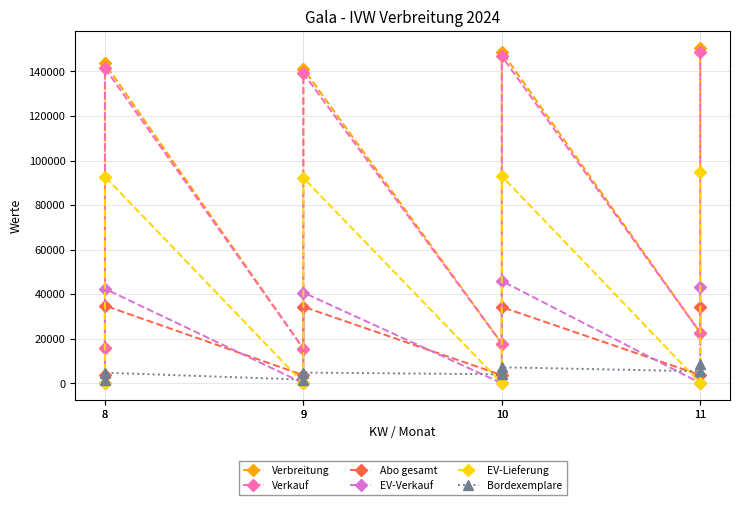

True or false: Abo gesamt and Verkauf cross at least once.

False